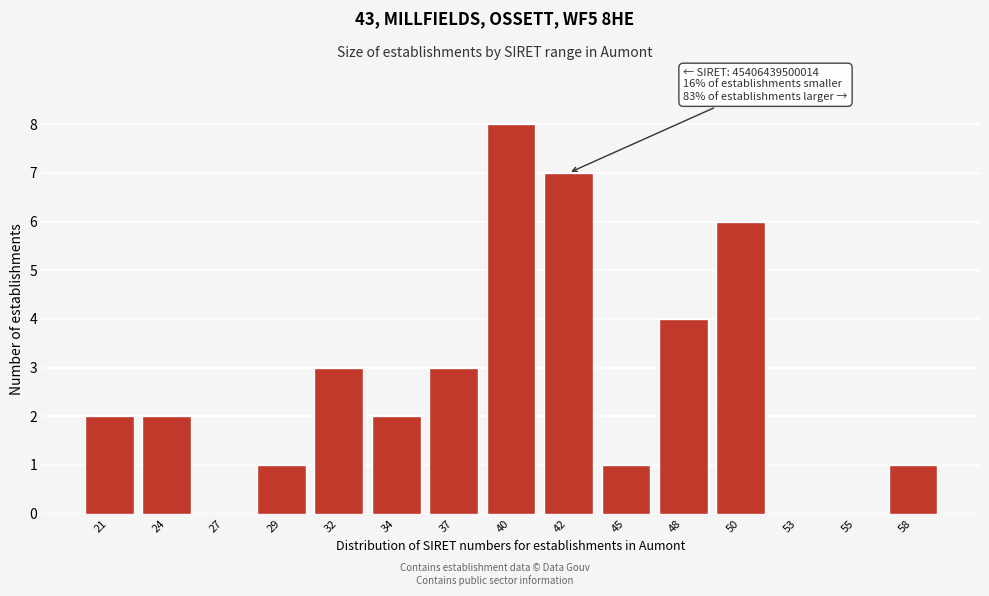

Reading left to right, extract all data points from this chart.

21=2	24=2	27=0	29=1	32=3	34=2	37=3	40=8	42=7	45=1	48=4	50=6	53=0	55=0	58=1